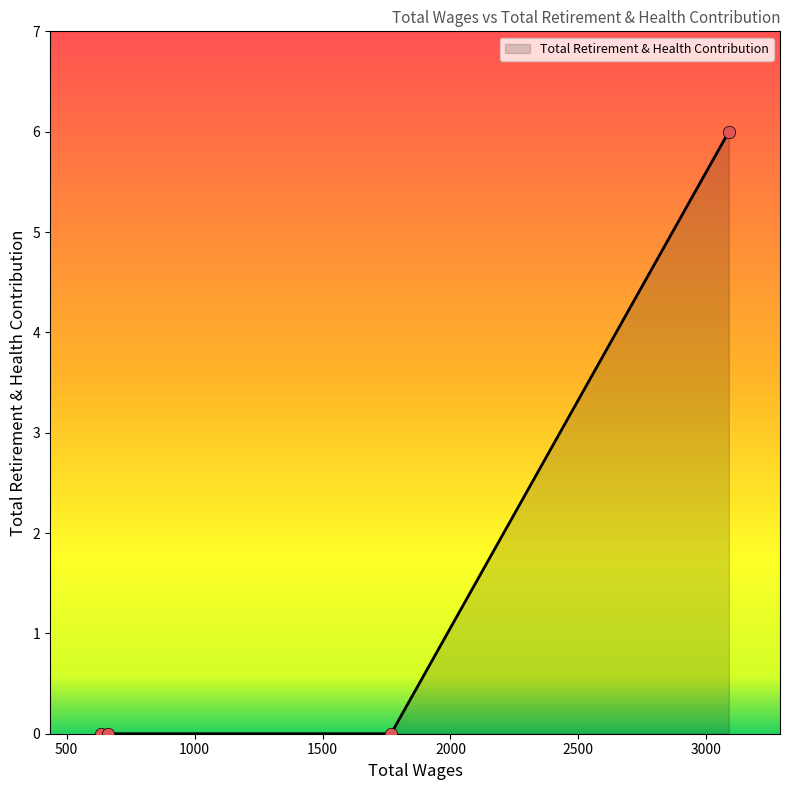

What is the greatest value displayed?

6